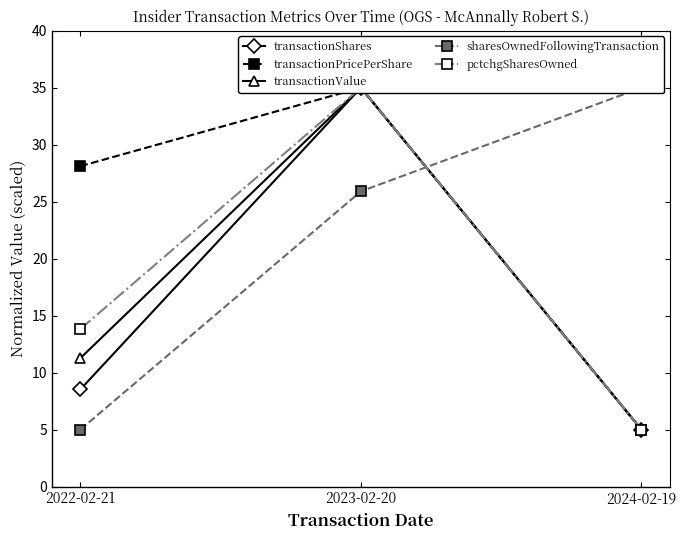

What is the spread (max minus min) of values at 2022-02-21?

23.1